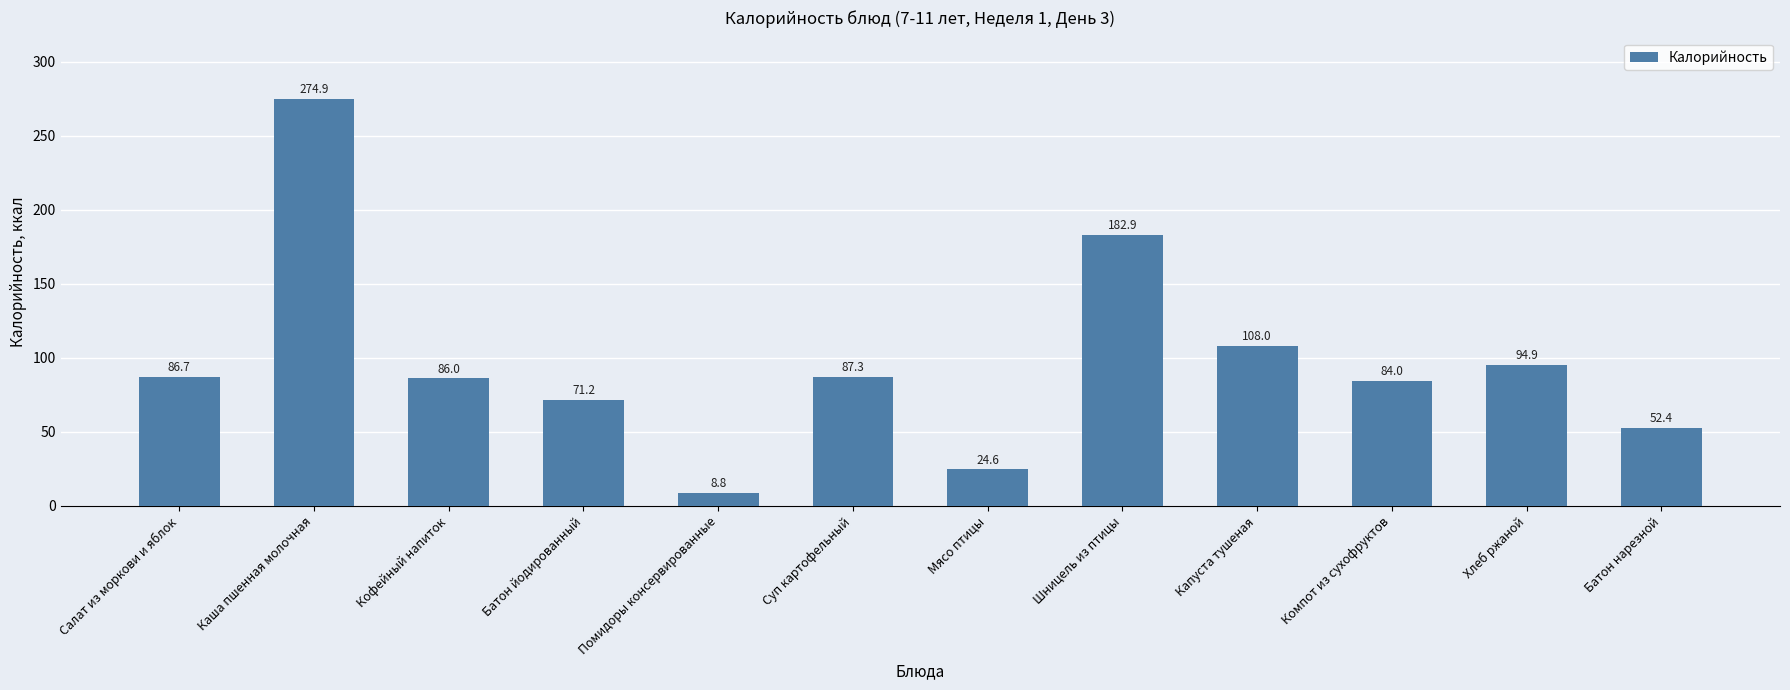

What is the sum of all values?

1161.6